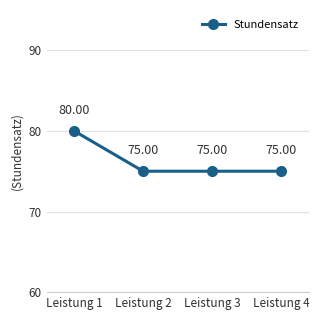

What is the change in value from Leistung 1 to Leistung 3?

-5